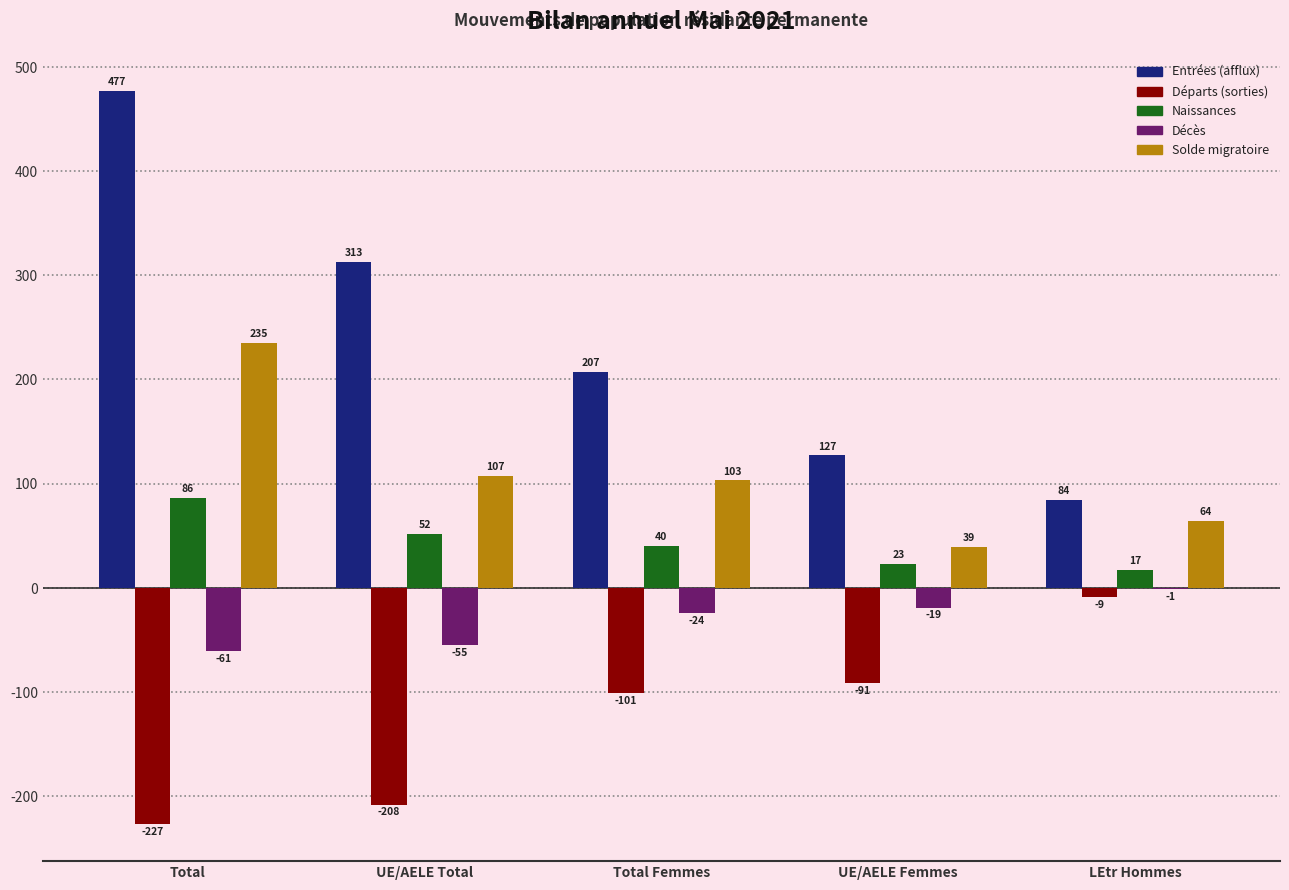

Reading left to right, what are all the values shown in this chart?

Entrées (afflux): 477	313	207	127	84
Départs (sorties): -227	-208	-101	-91	-9
Naissances: 86	52	40	23	17
Décès: -61	-55	-24	-19	-1
Solde migratoire: 235	107	103	39	64